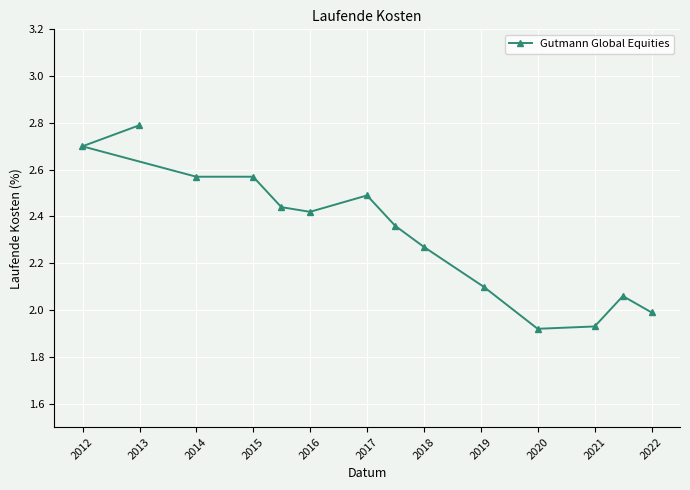

What is the greatest value displayed?

2.8